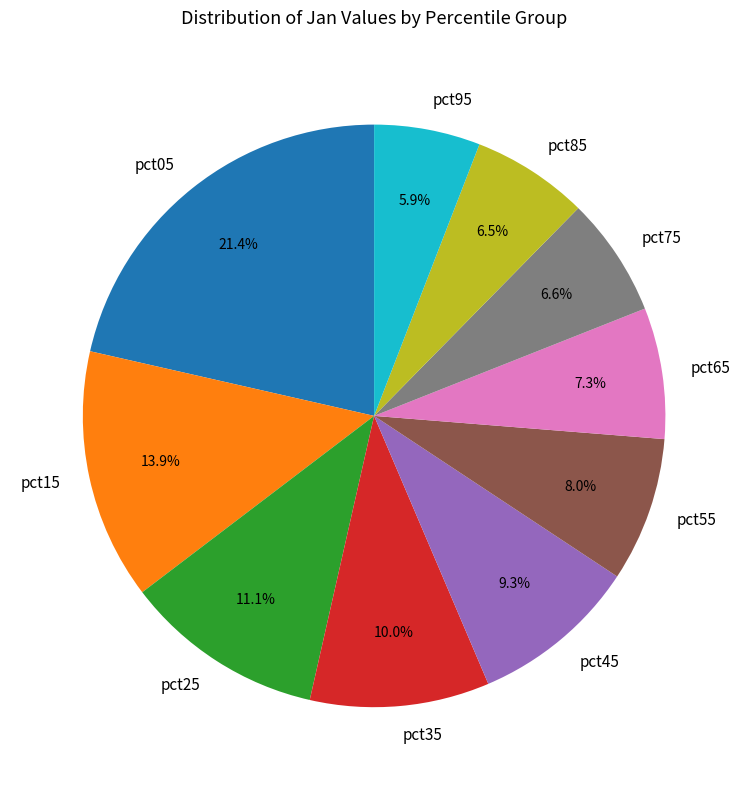

Between pct05 and pct15, which is larger?

pct05